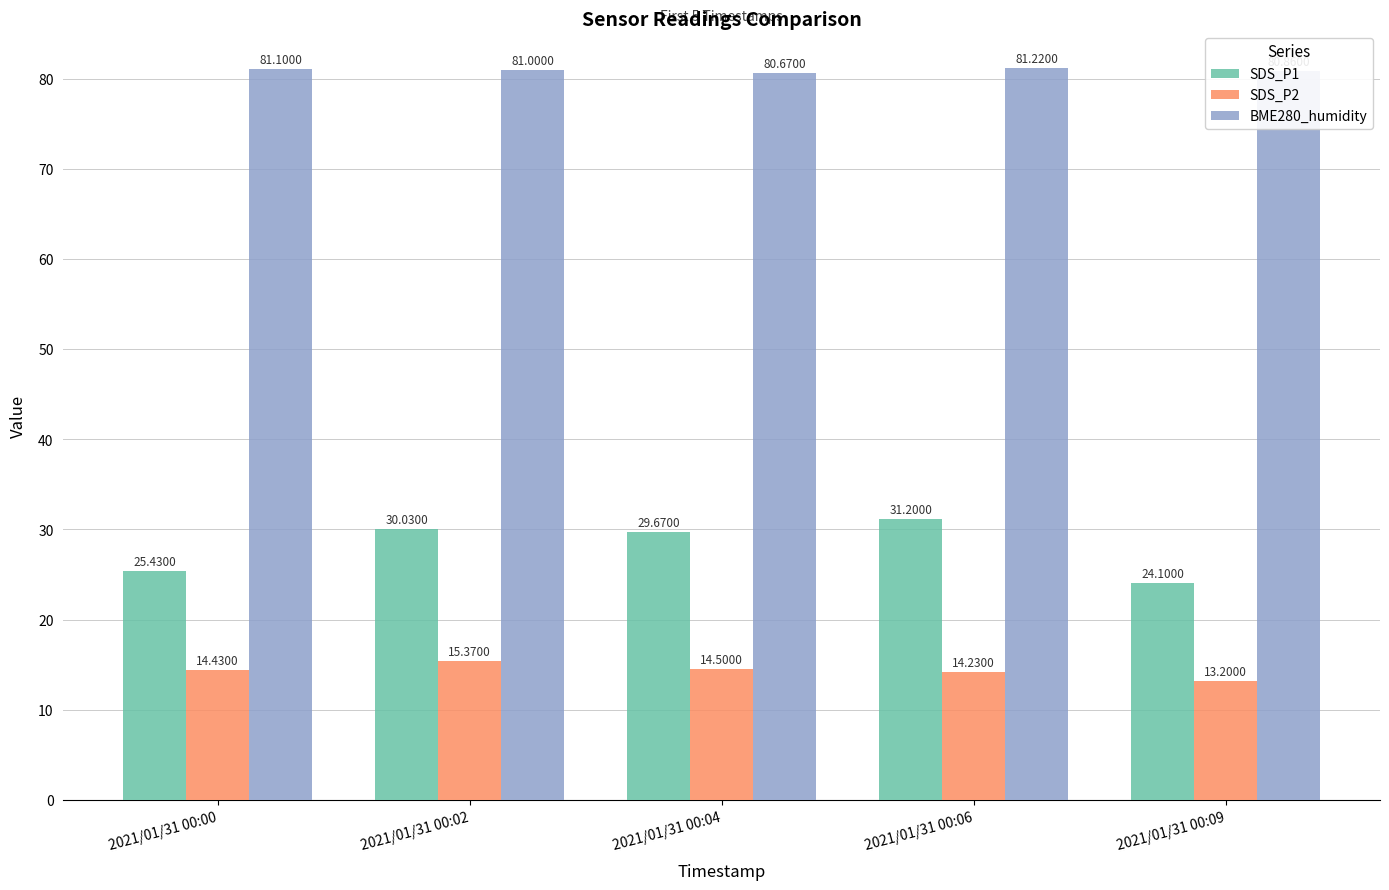

How many distinct data groups are displayed?

3